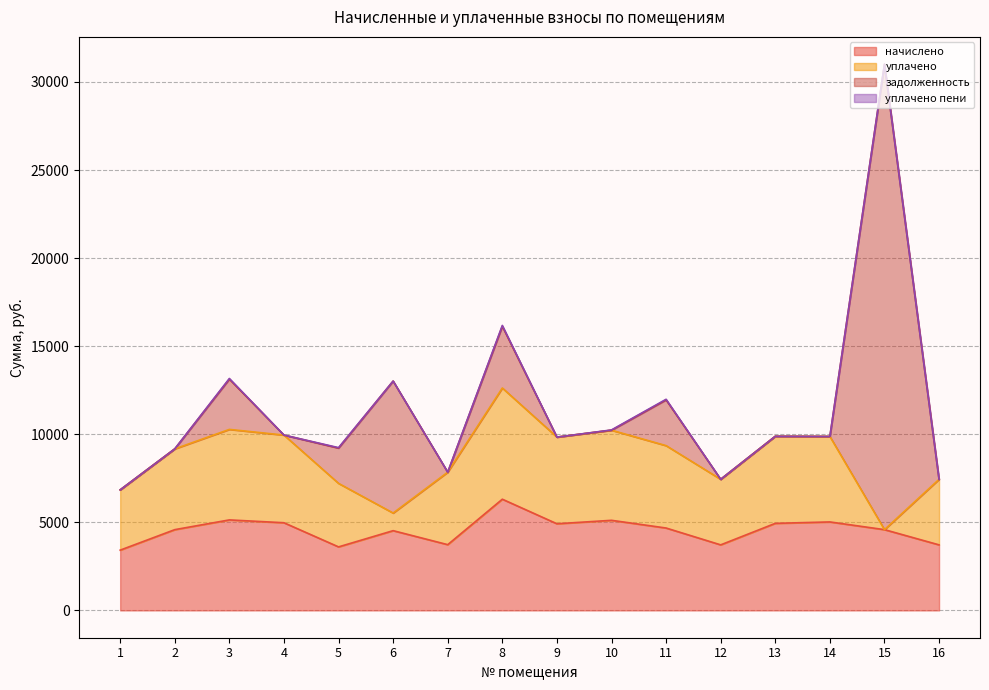

Is it true that задолженность equals 5028.7 at 8?

False